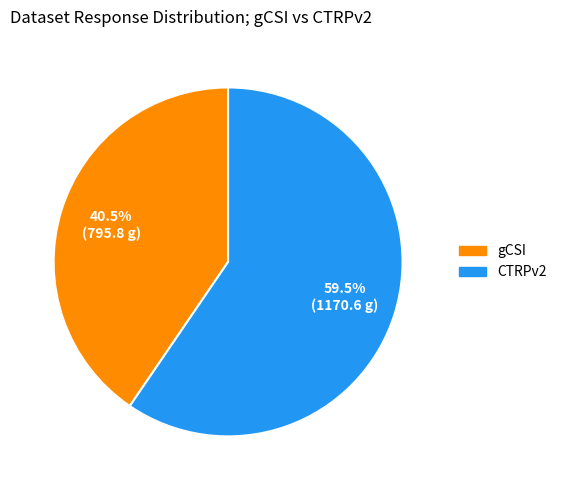

Is there a majority slice in this chart?

Yes